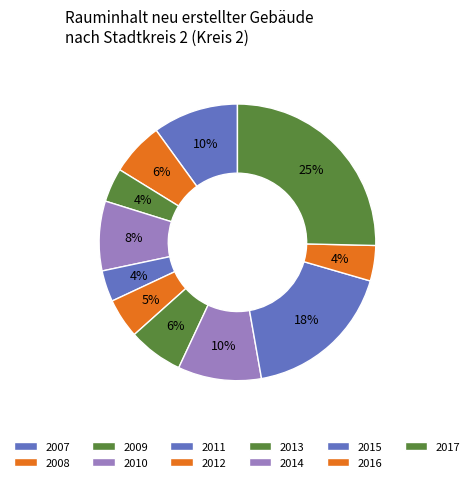

To the nearest percent, what is the difference between the 2011 and 2008 slice percentages?

3%